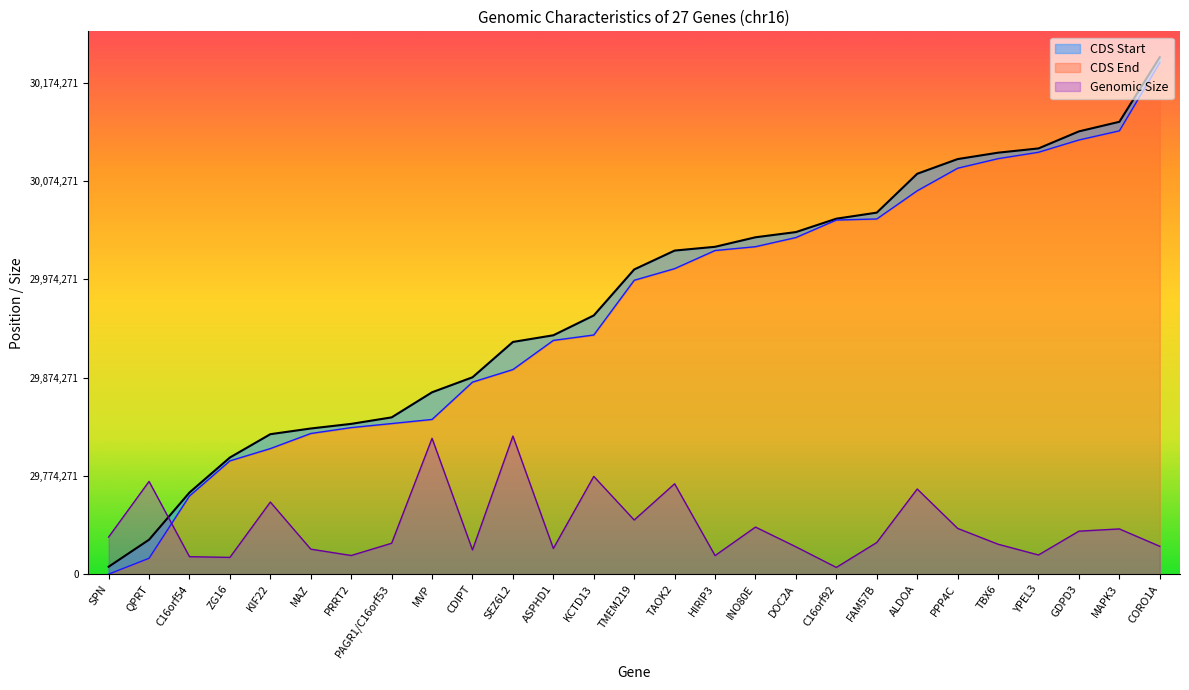

List the labels in order of CDS Start value, smallest first.

SPN, QPRT, C16orf54, ZG16, KIF22, MAZ, PRRT2, PAGR1/C16orf53, MVP, CDIPT, SEZ6L2, ASPHD1, KCTD13, TMEM219, TAOK2, HIRIP3, INO80E, DOC2A, C16orf92, FAM57B, ALDOA, PPP4C, TBX6, YPEL3, GDPD3, MAPK3, CORO1A